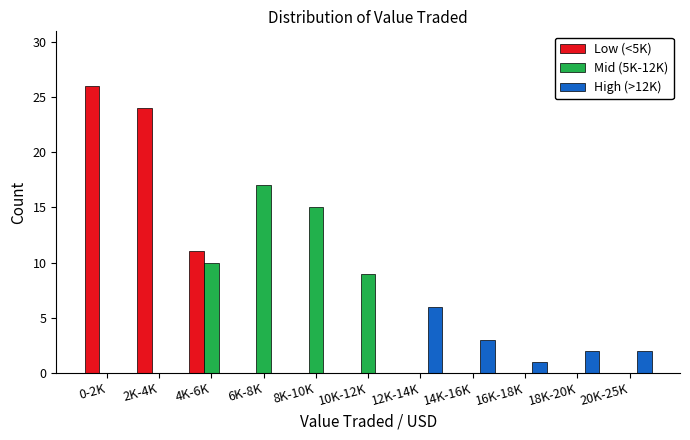

What is the total value across all series at 4K-6K?

21